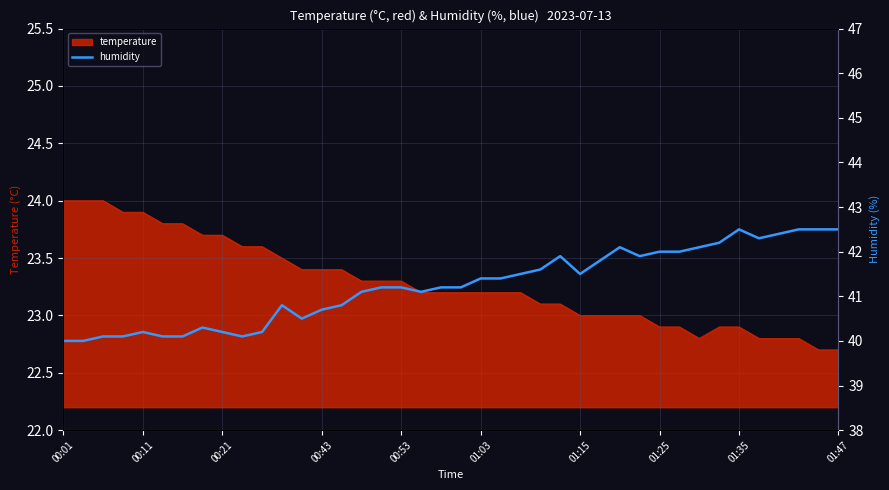

Does the chart display data point markers on the line(s)?

No